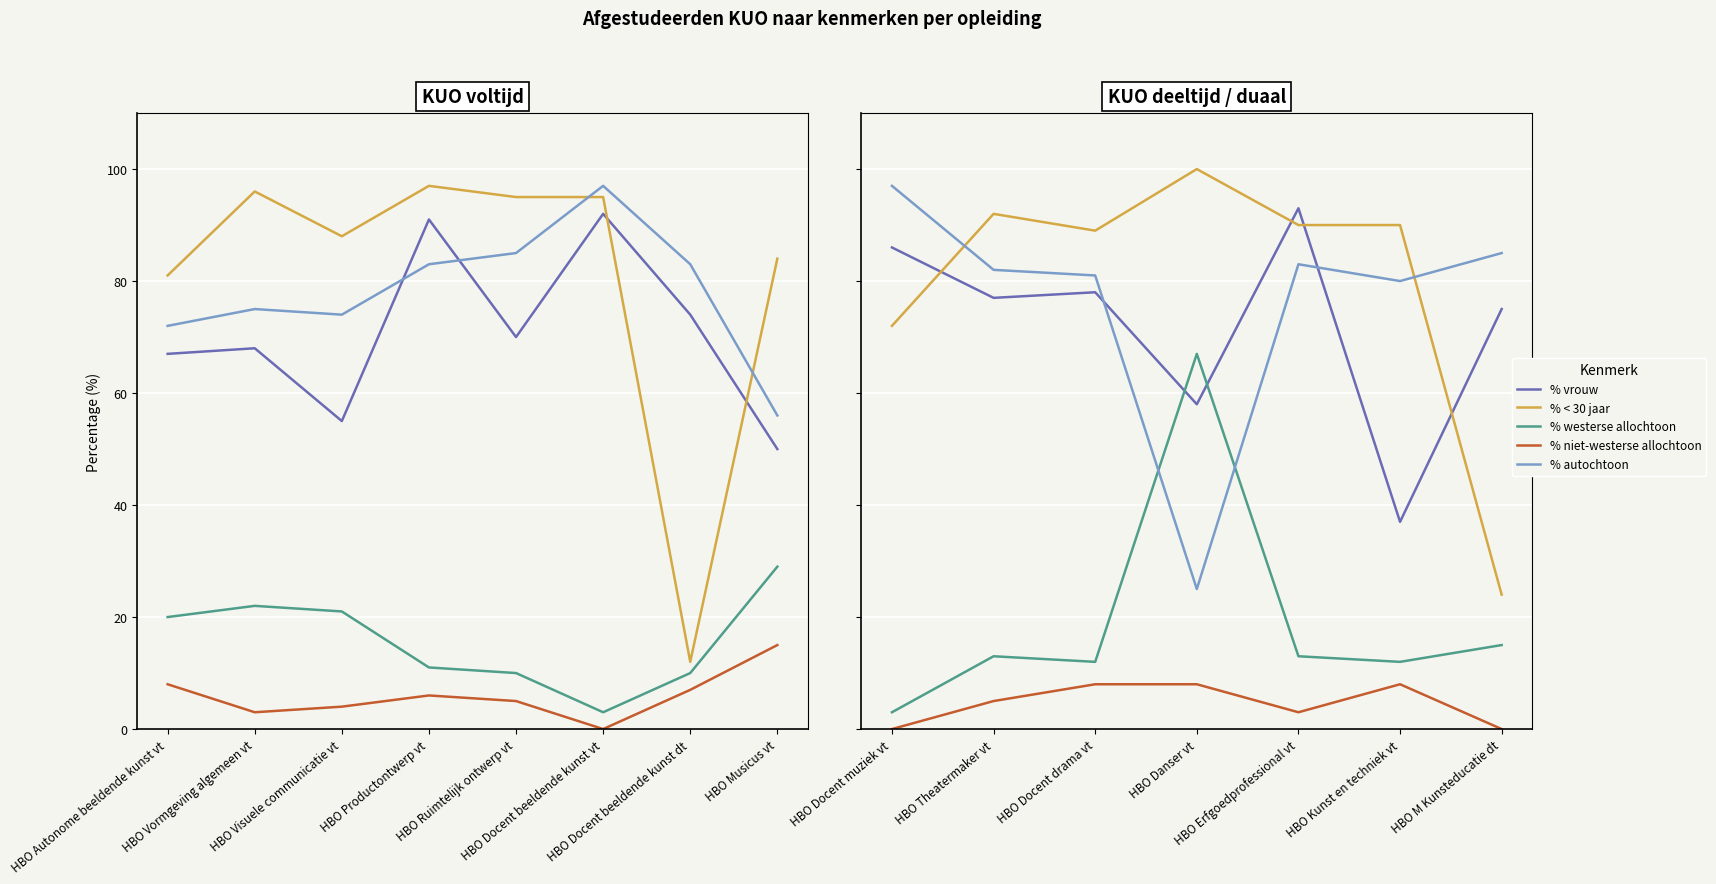

What is the maximum value for % westerse allochtoon?

67